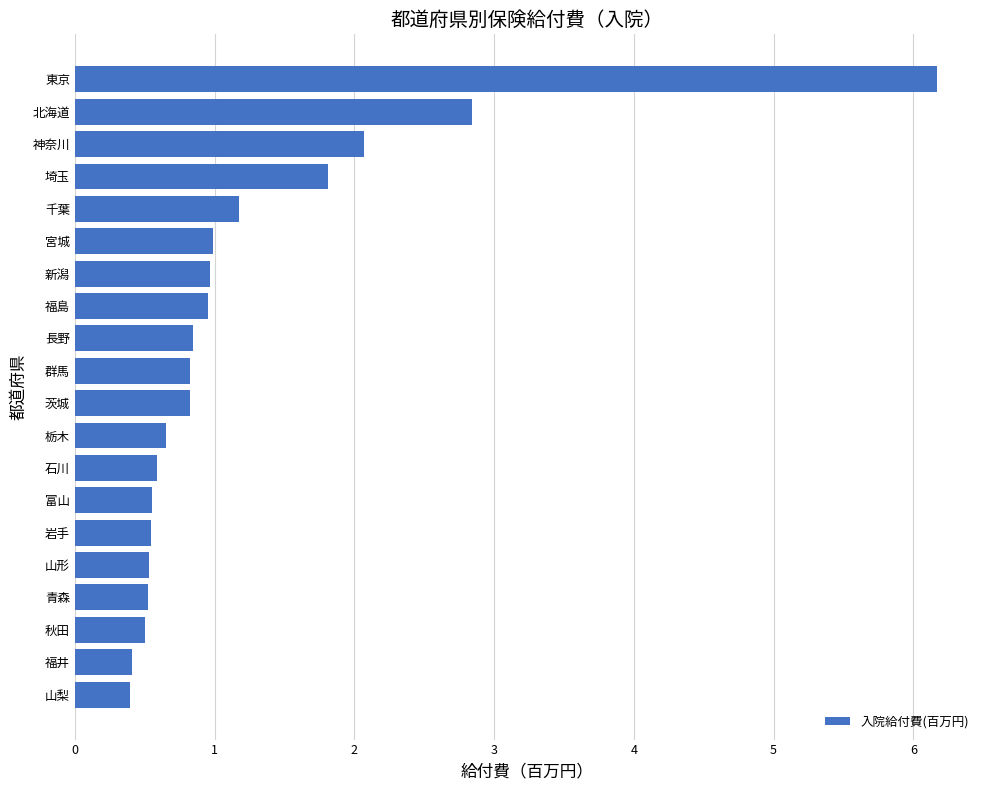

What is the change in value from 福井 to 埼玉?

+1.4